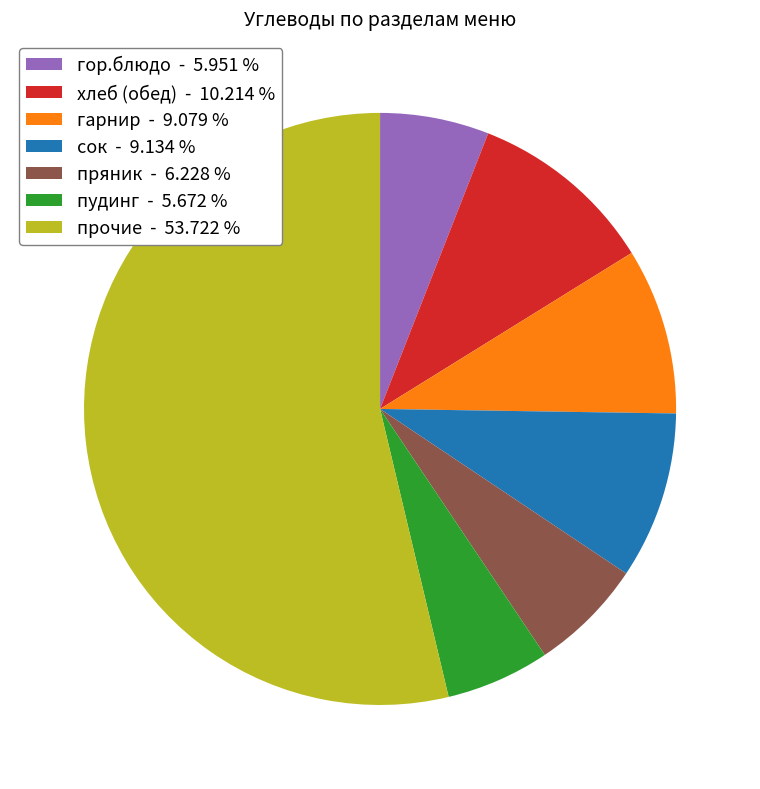

Do пудинг - 5.672 % and пряник - 6.228 % together represent more than half of the pie?

No